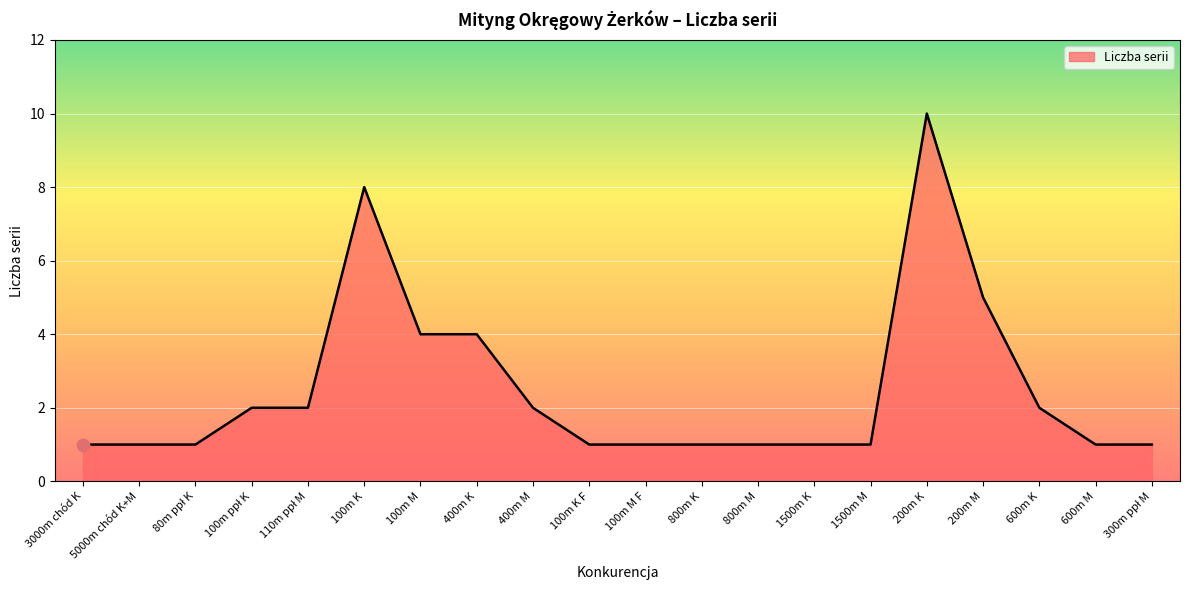

What is the ratio of the value at 100m M F to the value at 600m K?

0.5